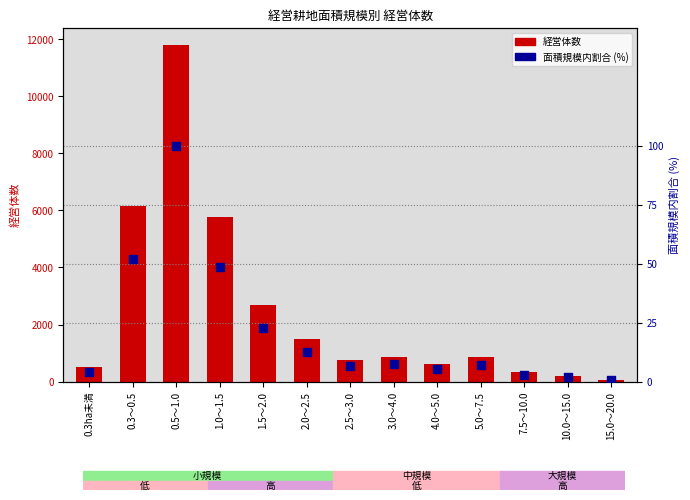

Which series has the largest Y range (max minus min)?

経営体数